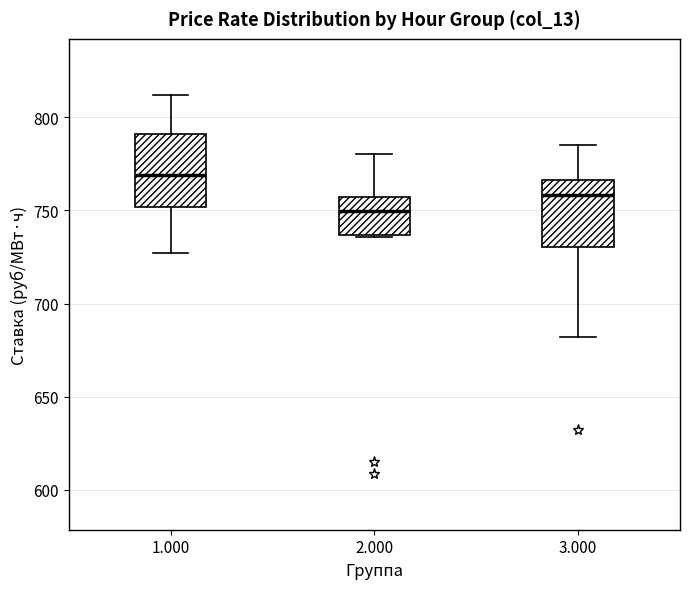

Reading left to right, transcribe this box plot: for each box, give where its median line is, the range the box spans, and where its two whiskers end, as read against the y-axis. The values are not printed on the chart, so give them approximately, as read against the axis.

1.000: median 770, box 750 to 790, whiskers 725 to 810
2.000: median 750, box 735 to 755, whiskers 735 to 780
3.000: median 760, box 730 to 765, whiskers 680 to 785